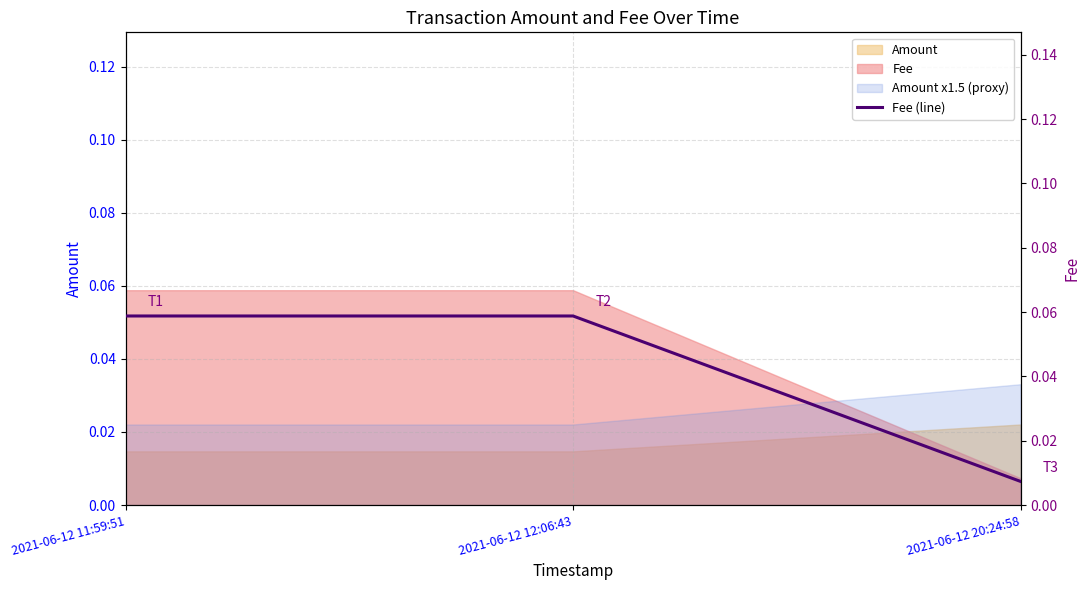

Reading left to right, extract all data points from this chart.

0.1	0.1	0.0